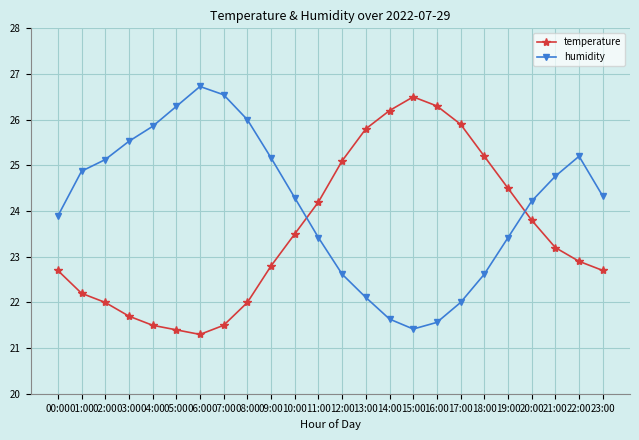

What are all the series names shown in the legend?

temperature, humidity